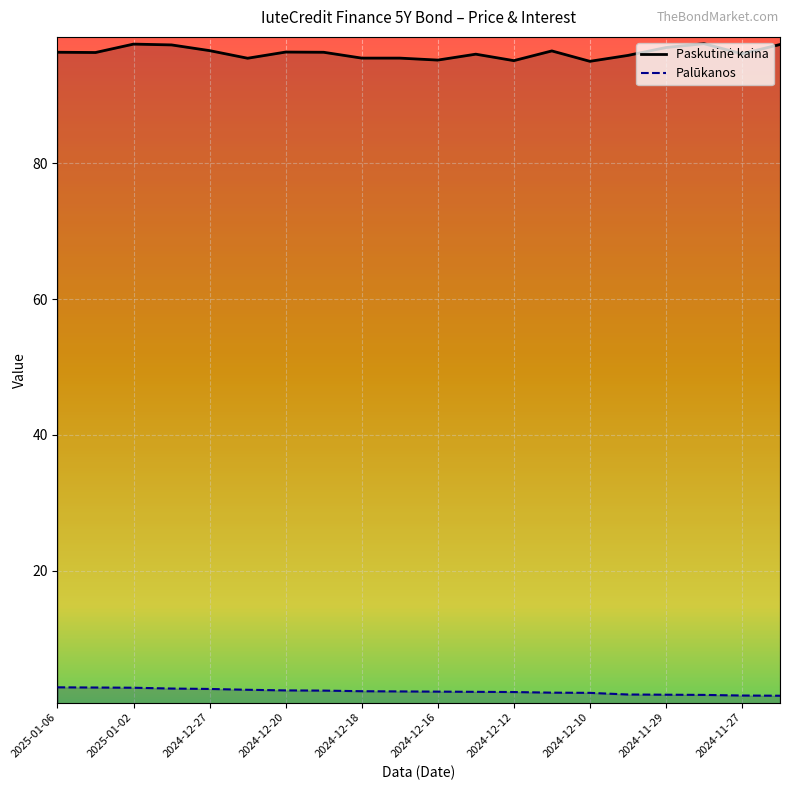

What is the approximate value of Paskutinė kaina at 2024-12-23?

95.5